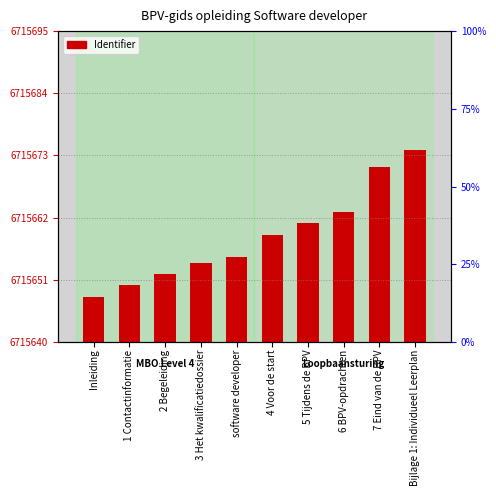

Rank the categories by value from lowest to highest.

Inleiding, 1 Contactinformatie, 2 Begeleiding, 3 Het kwalificatiedossier, software developer, 4 Voor de start, 5 Tijdens de BPV, 6 BPV-opdrachten, 7 Eind van de BPV, Bijlage 1: Individueel Leerplan